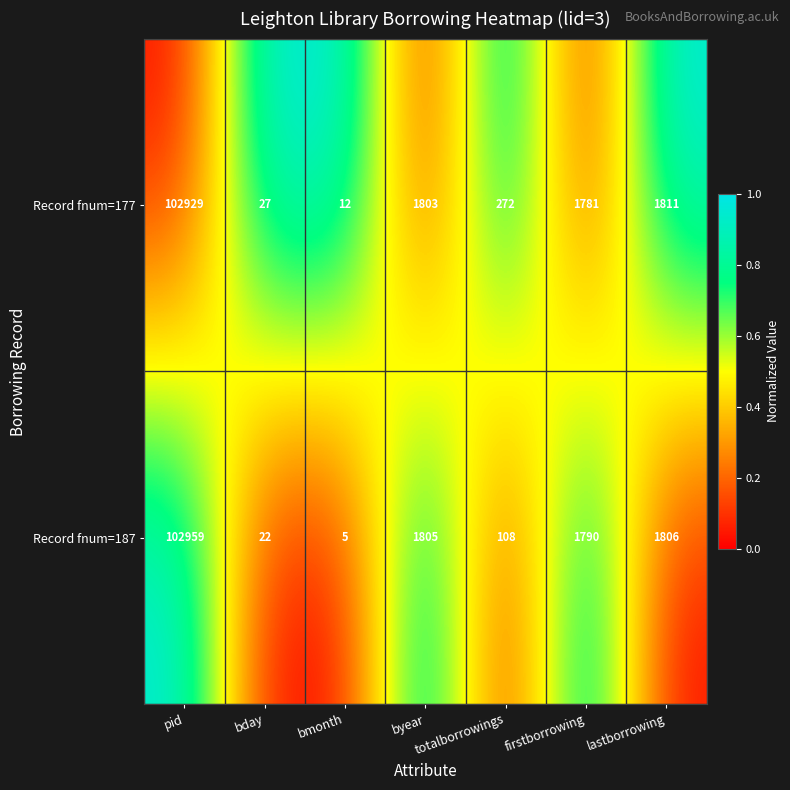

Is the value of Record fnum=177 at bday greater than the value of Record fnum=187 at totalborrowings?

No